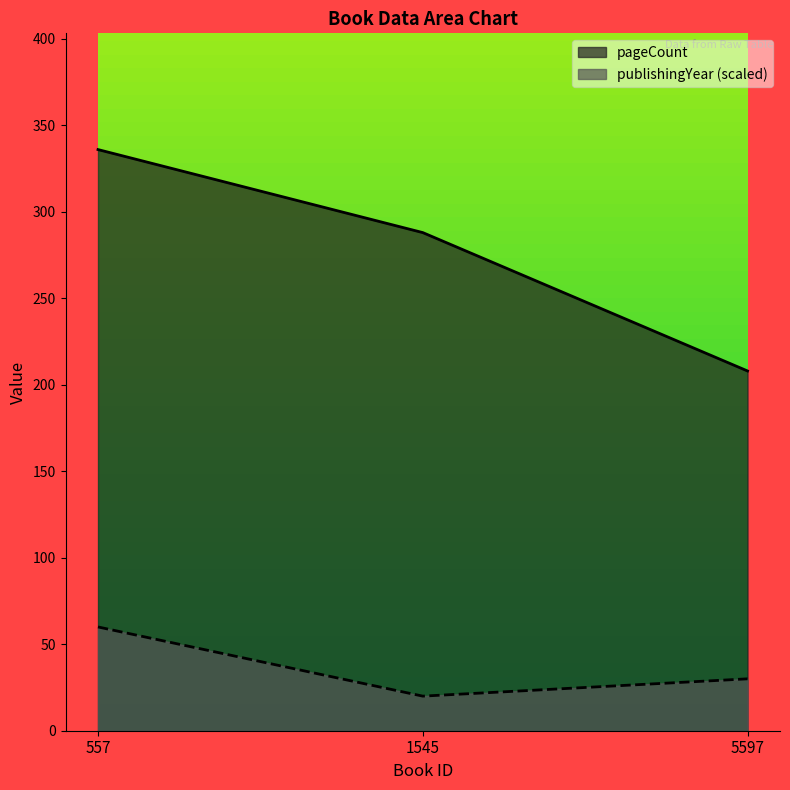

At how many categories does at least one series exceed 153?

3